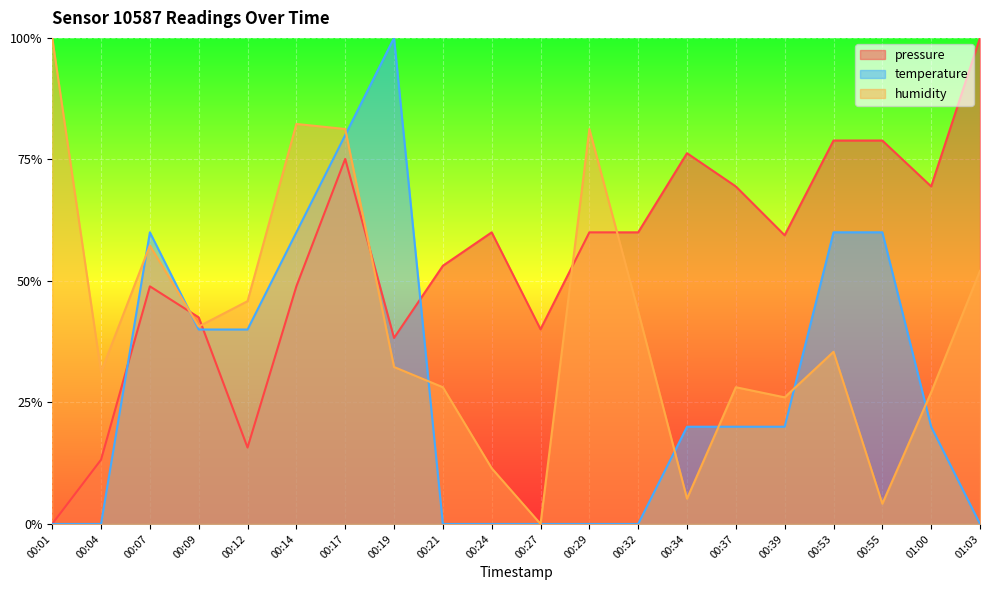

Which category has the lowest value in the pressure series?

00:01